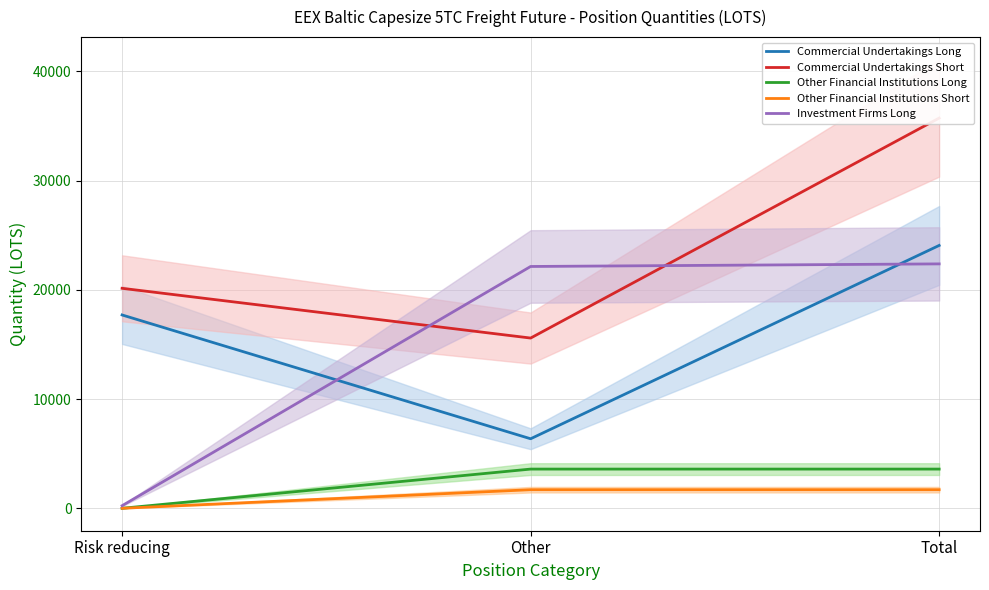

What is the maximum value for Other Financial Institutions Long?

3589.7